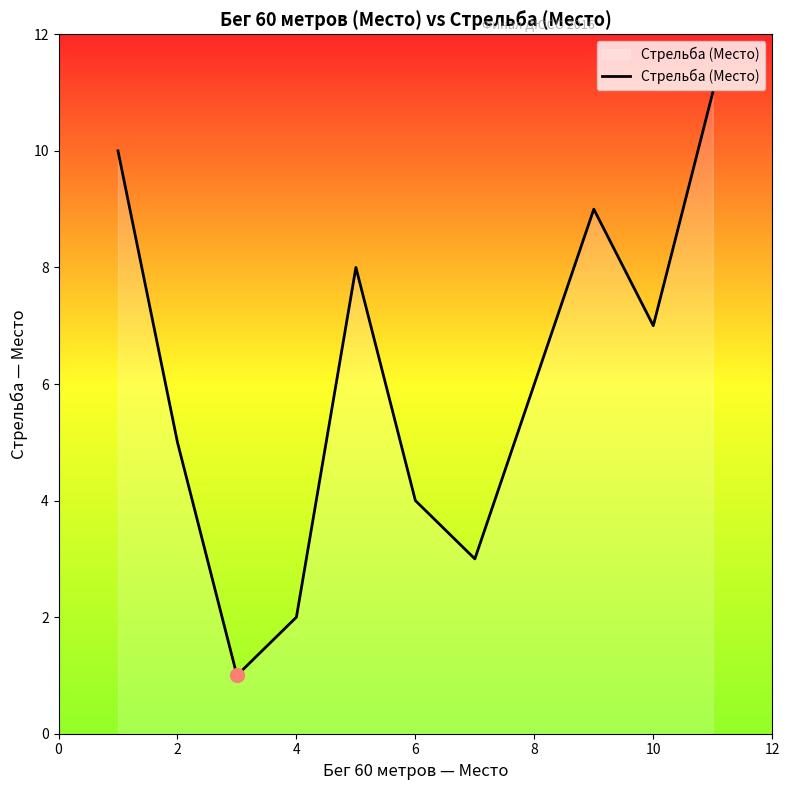

What is the difference between the maximum and minimum values?

10